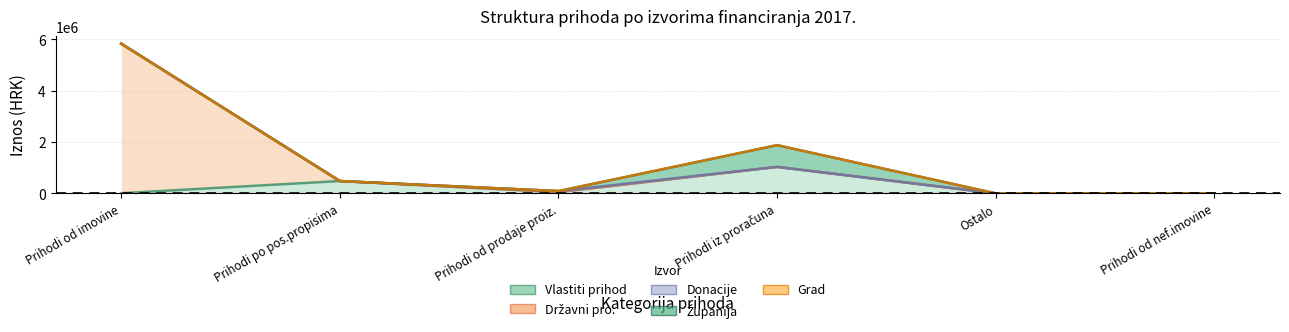

Rank the series by their maximum value, from lowest to highest.

Grad, Donacije, Županija, Vlastiti prihod, Državni pro.